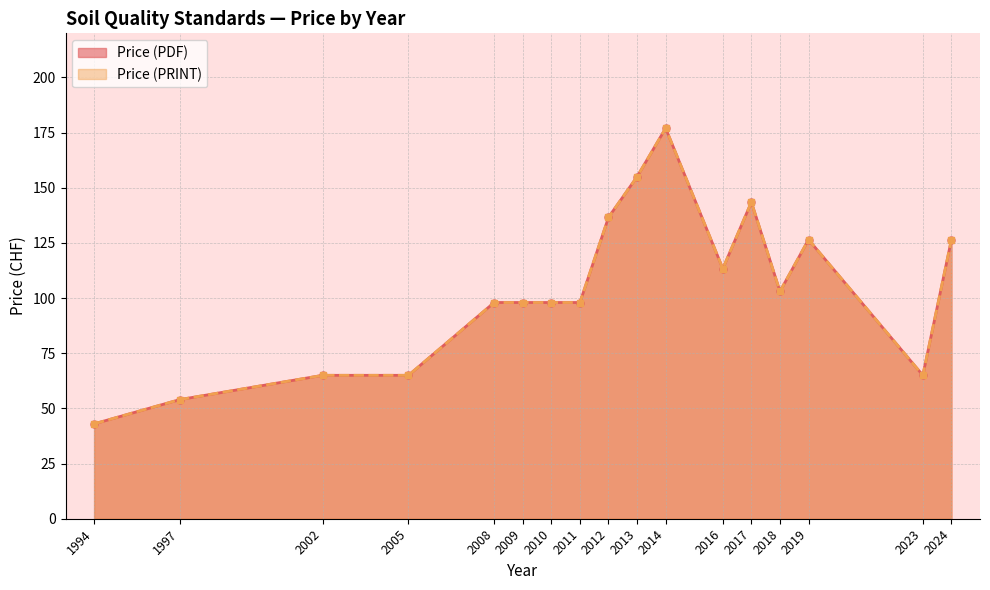

True or false: Price (PDF) and Price (PRINT) cross at least once.

False